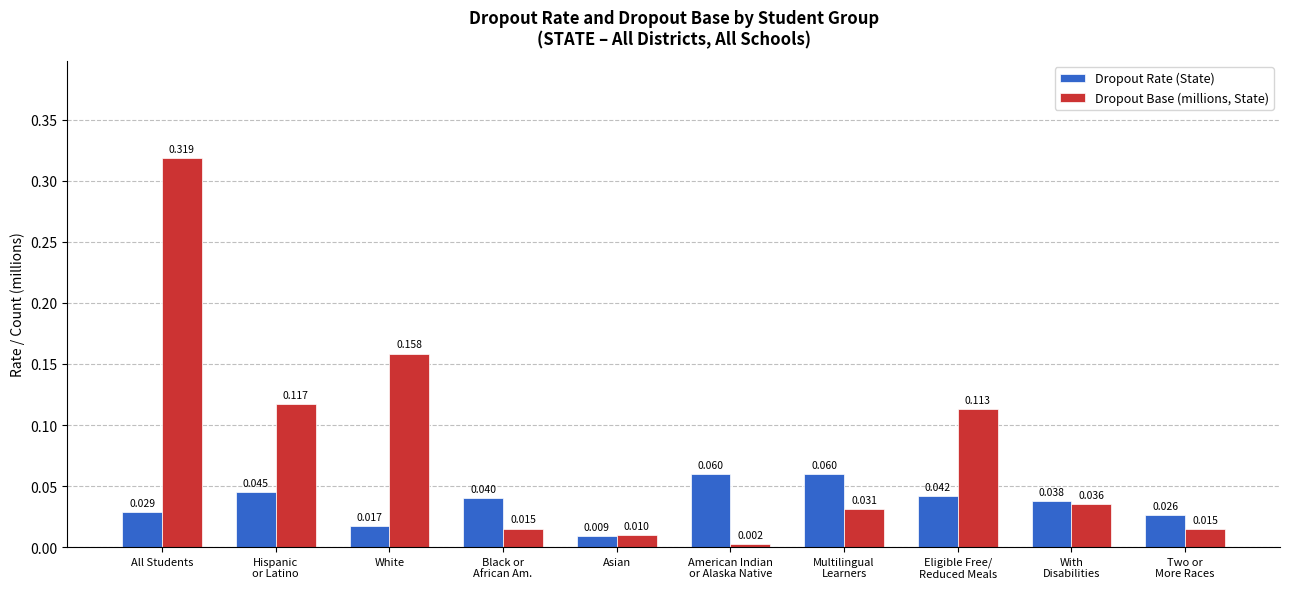

List the series in order of their overall mean, highest first.

Dropout Base (millions, State), Dropout Rate (State)